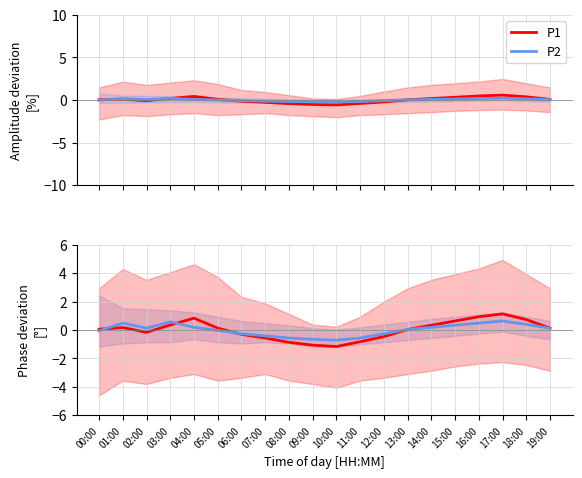

Is the value of P1 at 03:00 greater than the value of P2 at 01:00?

No